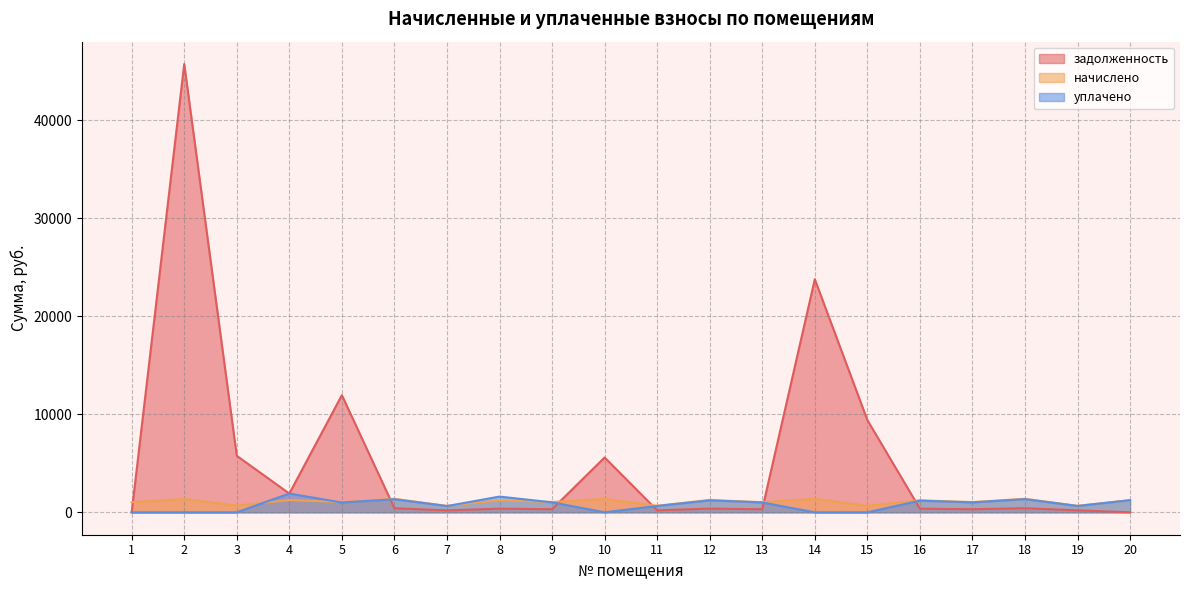

Reading left to right, transcribe all the data shown in this chart.

задолженность: 1=0.0	2=45756.6	3=5767.7	4=1916.1	5=11960.0	6=416.2	7=199.1	8=373.0	9=317.7	10=5595.9	11=201.8	12=380.9	13=313.7	14=23790.4	15=9415.7	16=371.0	17=315.7	18=418.2	19=201.1	20=0.0
начислено: 1=1028.3	2=1358.6	3=687.0	4=1253.0	5=1043.8	6=1376.2	7=658.4	8=1233.1	9=1050.4	10=1374.1	11=667.2	12=1259.5	13=1037.1	14=1371.8	15=671.6	16=1226.5	17=1043.8	18=1382.8	19=665.0	20=1239.7
уплачено: 1=0.0	2=0.0	3=0.0	4=1916.1	5=1000.0	6=1333.8	7=638.1	8=1606.1	9=1017.9	10=0.0	11=646.6	12=1220.7	13=1005.1	14=0.0	15=0.0	16=1188.6	17=1011.5	18=1340.2	19=644.5	20=1239.7